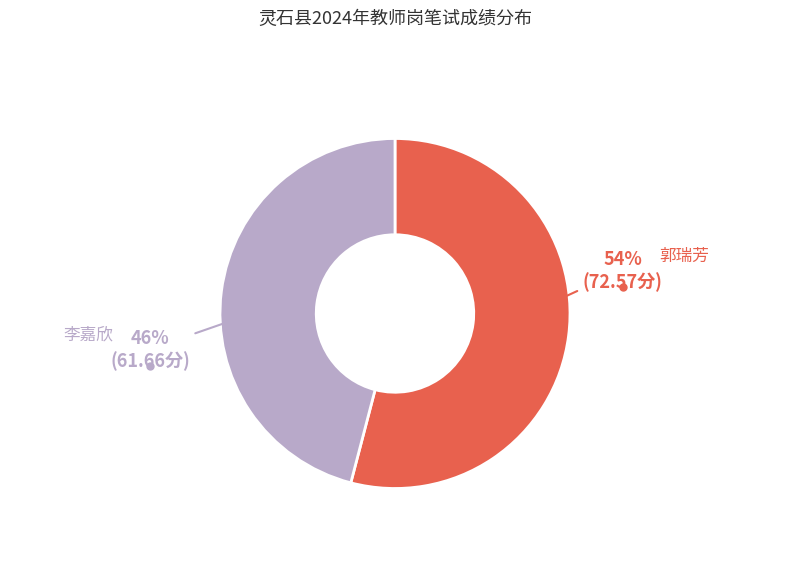

To the nearest percent, what is the average slice percentage?

50%